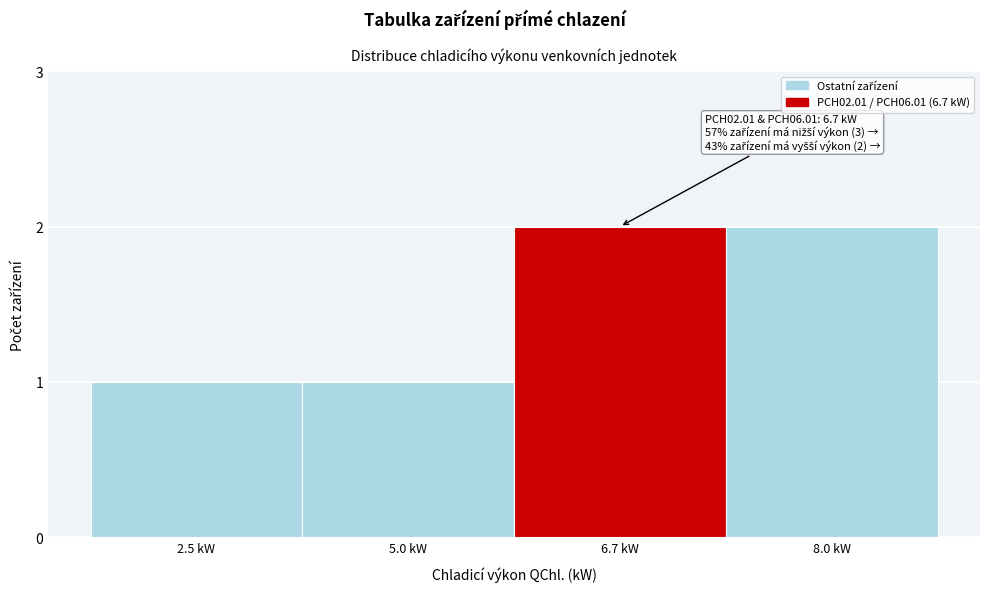

Reading right to left, what are all the values shown in this chart?

2	2	1	1